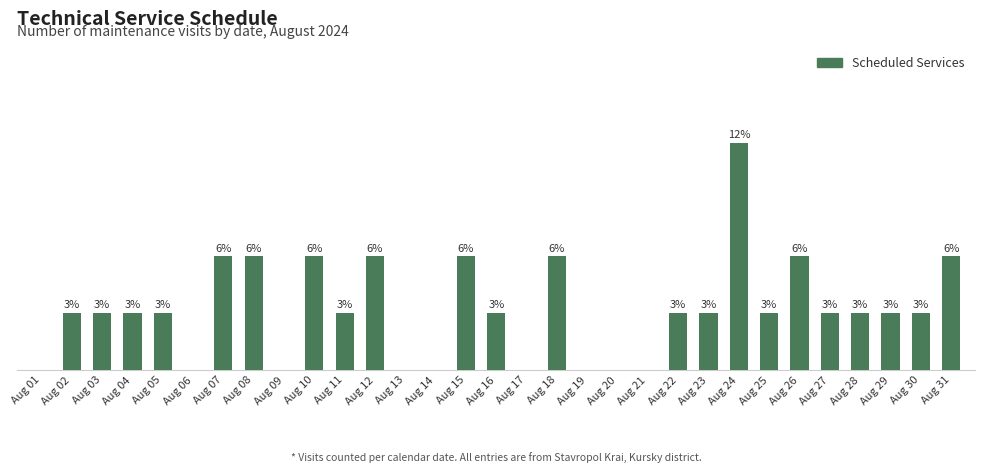

Reading left to right, list all the values displayed in this chart.

Aug 01=0	Aug 02=1	Aug 03=1	Aug 04=1	Aug 05=1	Aug 06=0	Aug 07=2	Aug 08=2	Aug 09=0	Aug 10=2	Aug 11=1	Aug 12=2	Aug 13=0	Aug 14=0	Aug 15=2	Aug 16=1	Aug 17=0	Aug 18=2	Aug 19=0	Aug 20=0	Aug 21=0	Aug 22=1	Aug 23=1	Aug 24=4	Aug 25=1	Aug 26=2	Aug 27=1	Aug 28=1	Aug 29=1	Aug 30=1	Aug 31=2